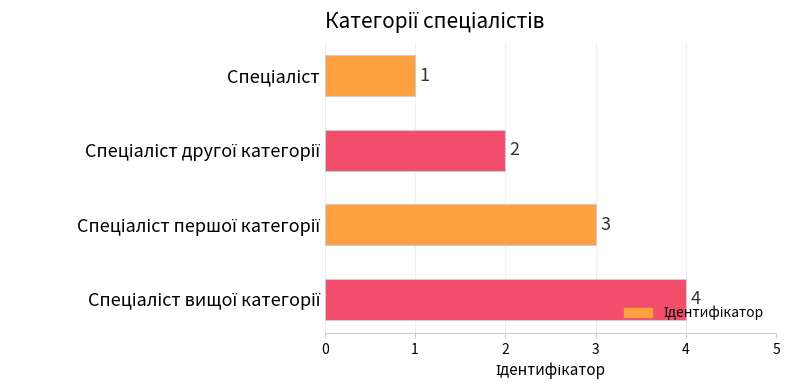

What is the sum of all values?

10